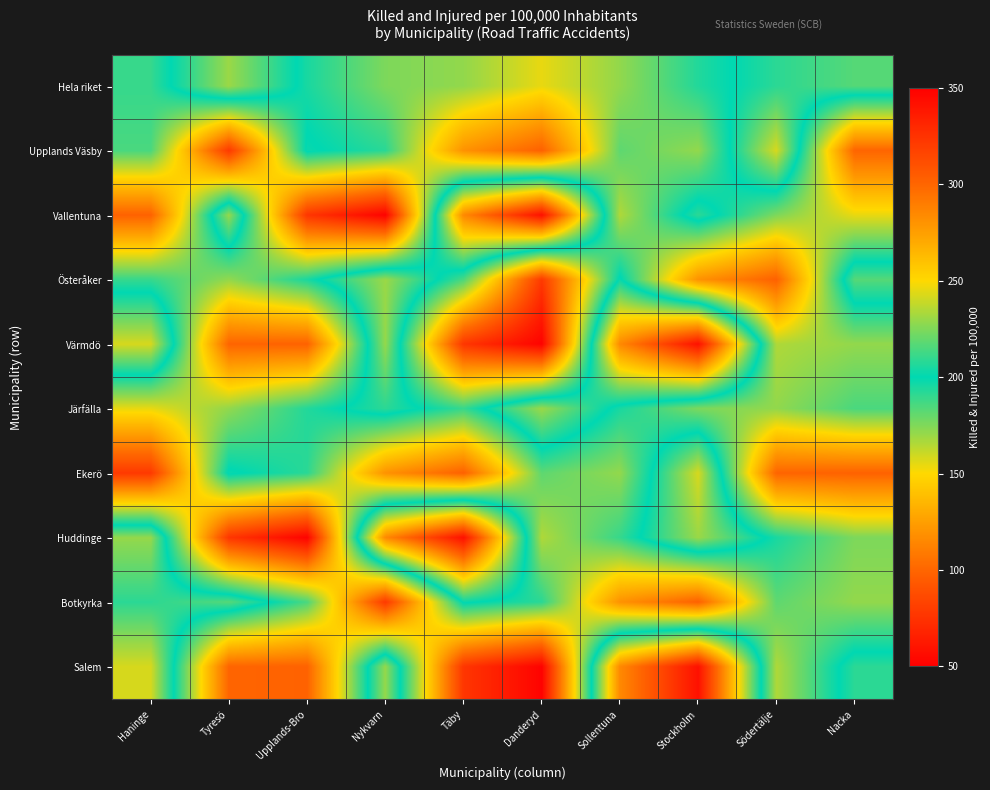

List the series in order of their peak value, highest first.

Vallentuna, Värmdö, Huddinge, Salem, Upplands Väsby, Ekerö, Hela riket, Österåker, Järfälla, Botkyrka